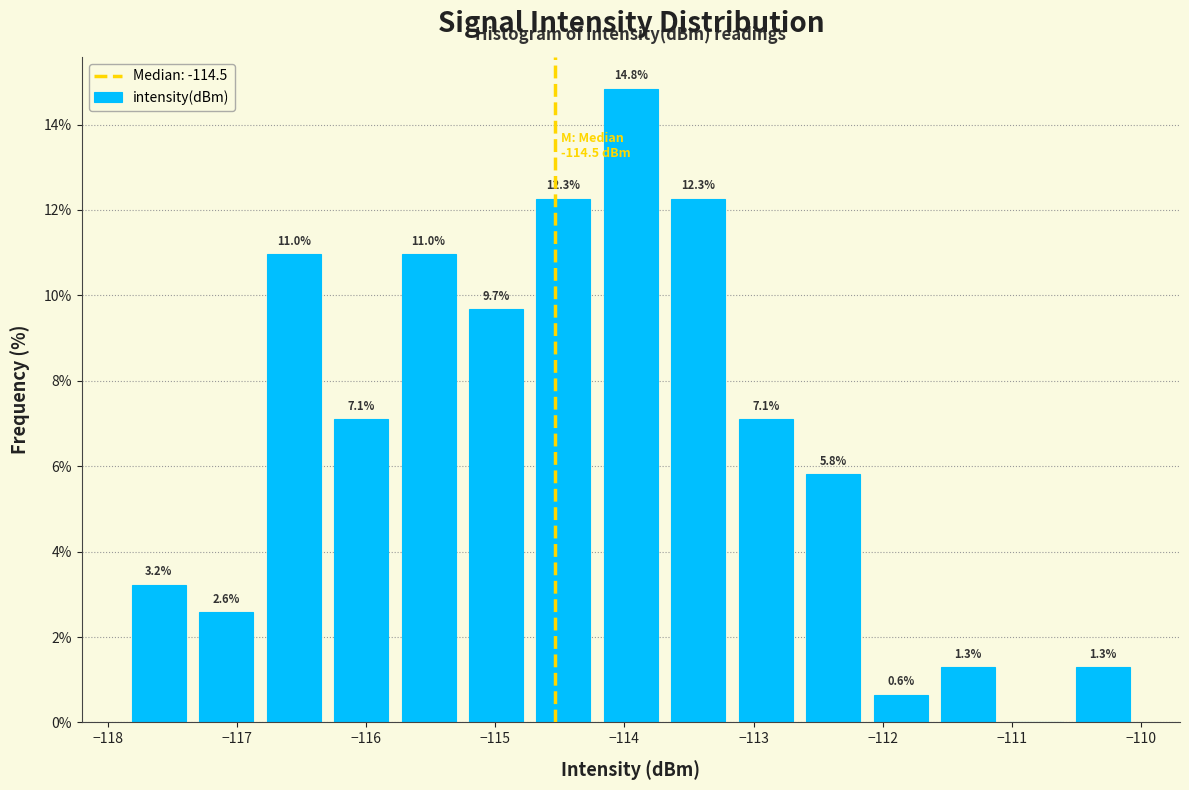

Which range on the x-axis has the tallest bar?

-114.2 to -113.7